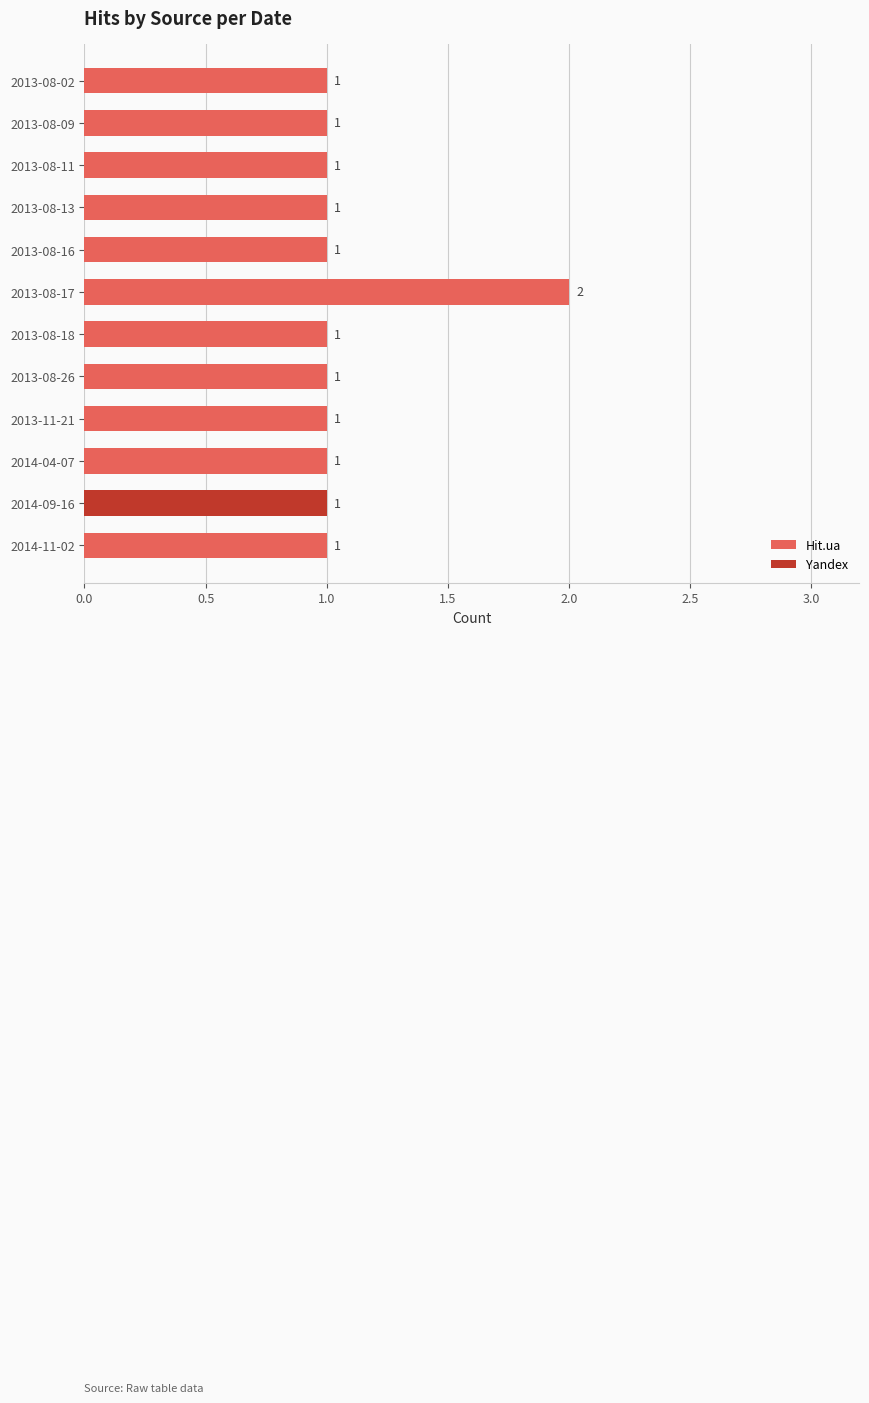

At which label does Hit.ua reach its peak?

2013-08-17